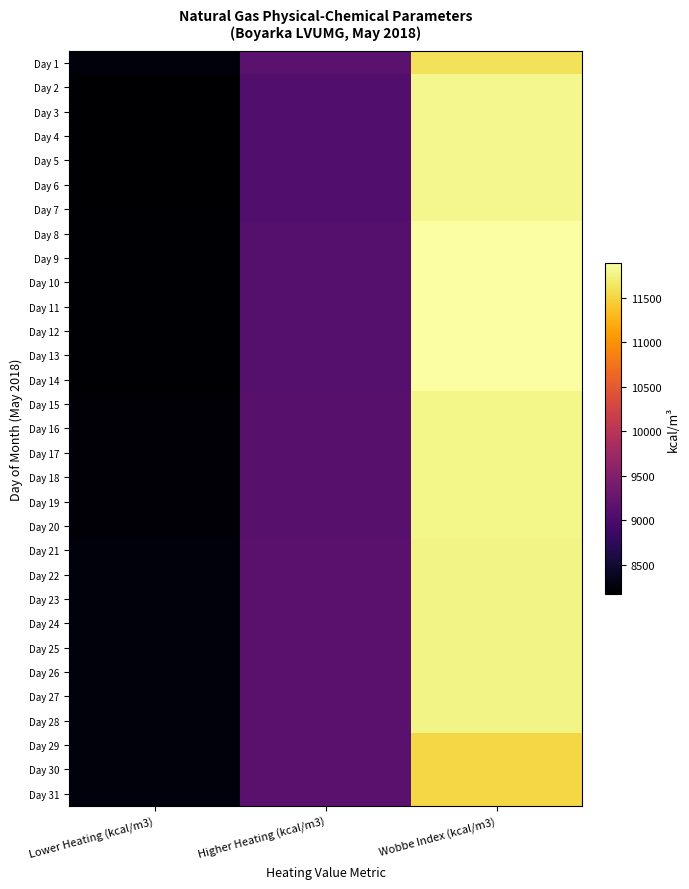

What is the difference between the highest and lowest values at Lower Heating (kcal/m3)?

83.6